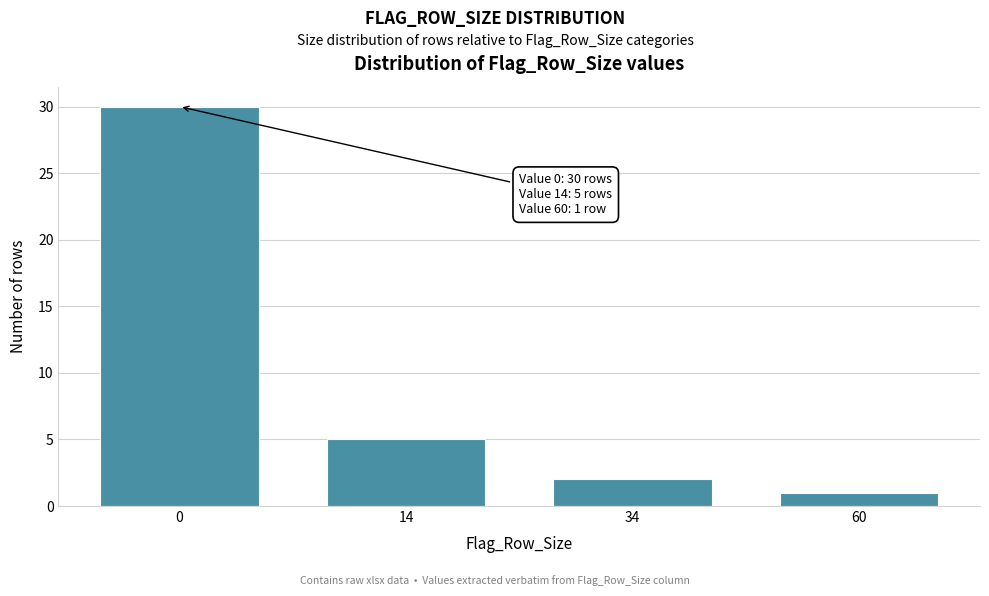

Reading right to left, transcribe all the data shown in this chart.

1	2	5	30